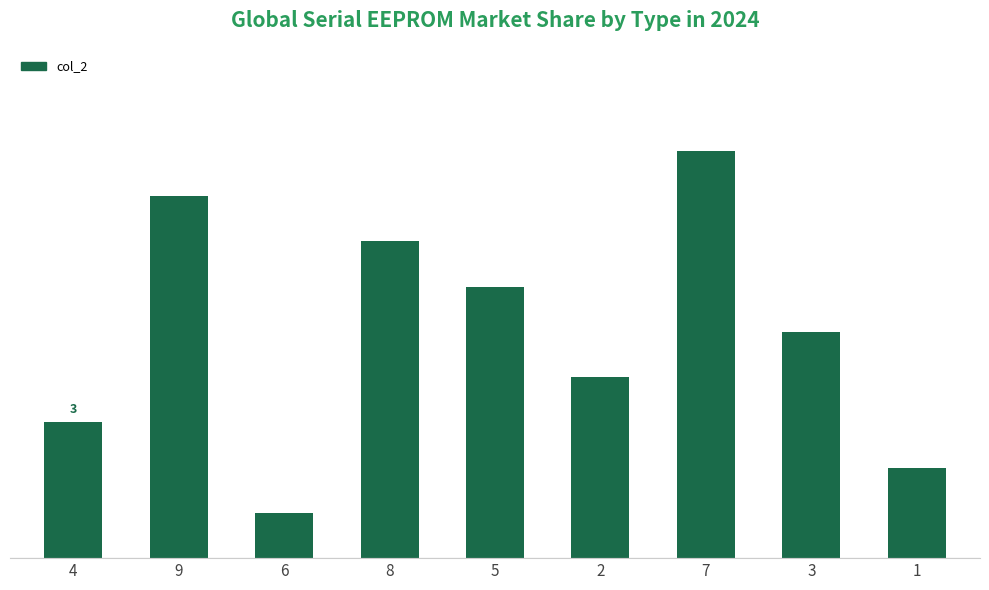

What is the minimum value shown in the chart?

1